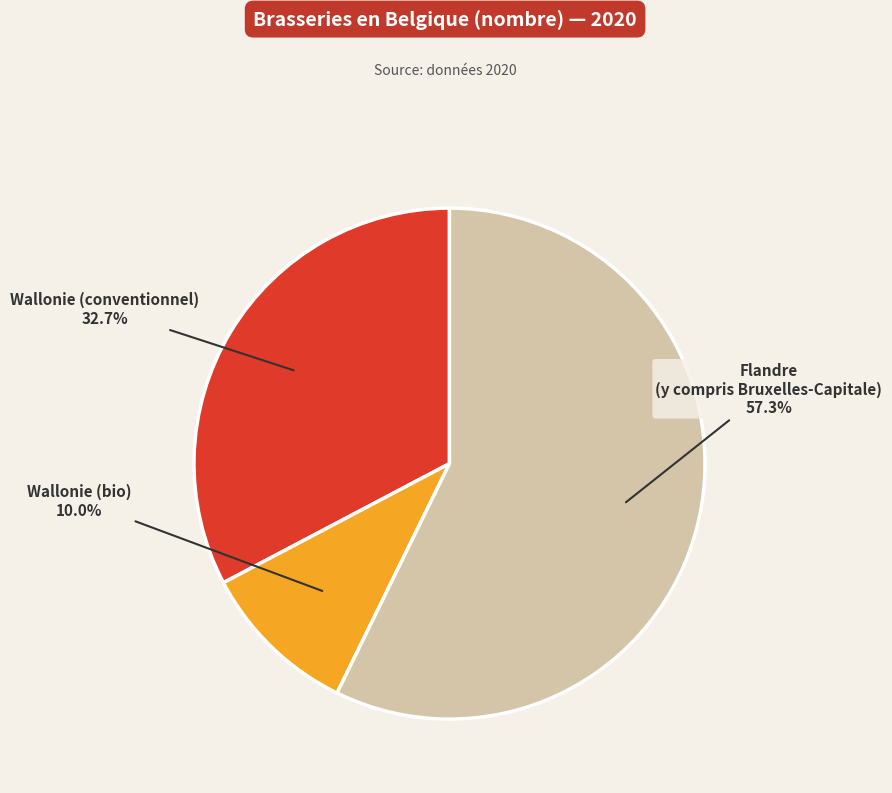

Which has a higher value, Wallonie (bio) or Flandre (y compris Bruxelles-Capitale)?

Flandre (y compris Bruxelles-Capitale)